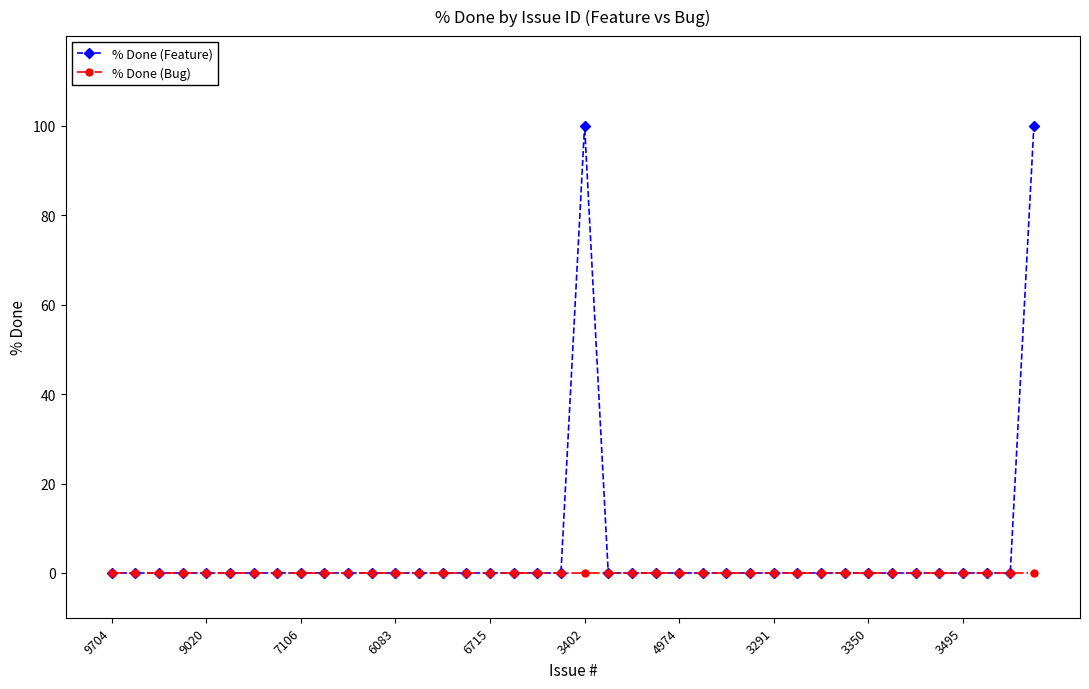

Rank the series by their maximum value, from highest to lowest.

% Done (Feature), % Done (Bug)